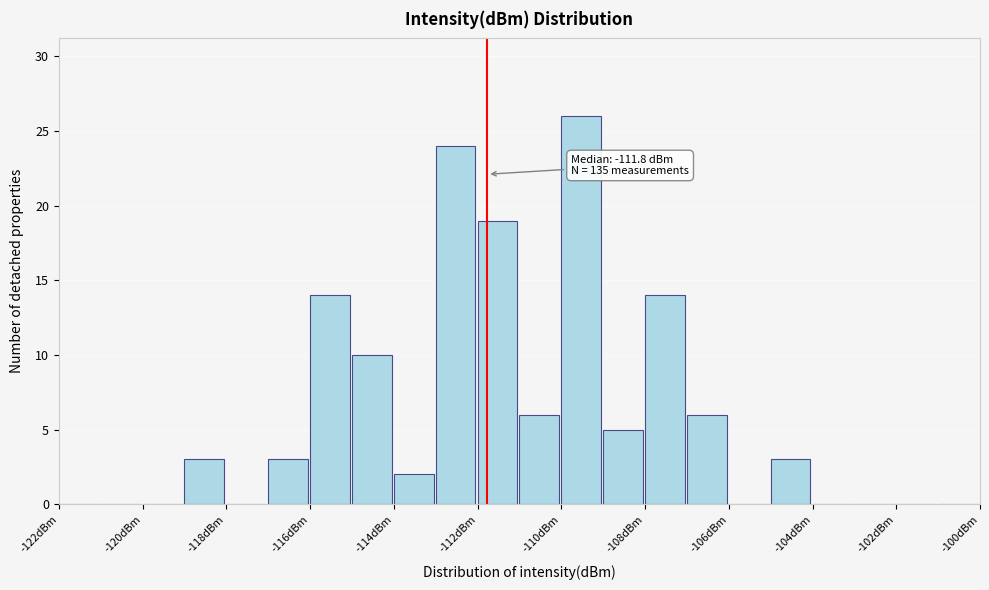

Which range on the x-axis has the tallest bar?

-110 to -109